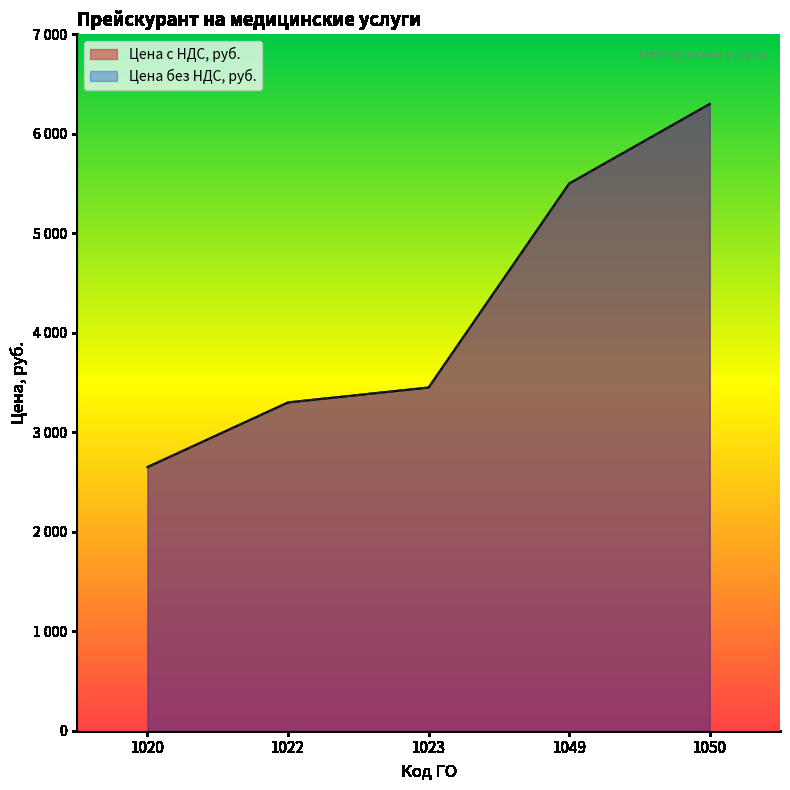

At which label does Цена без НДС, руб. reach its minimum?

1020